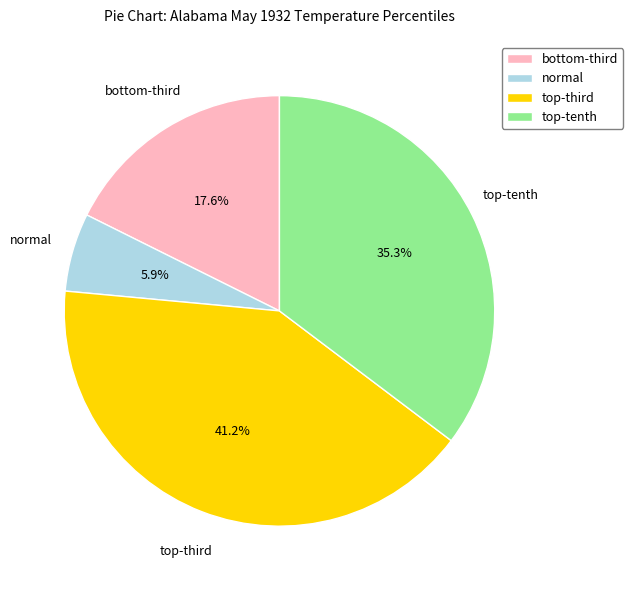

How many slices are in this pie chart?

4